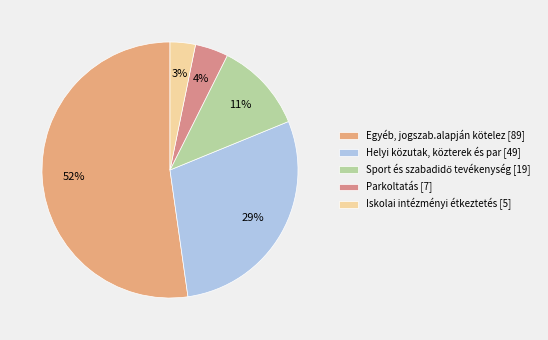

Count the number of slices in the pie.

5